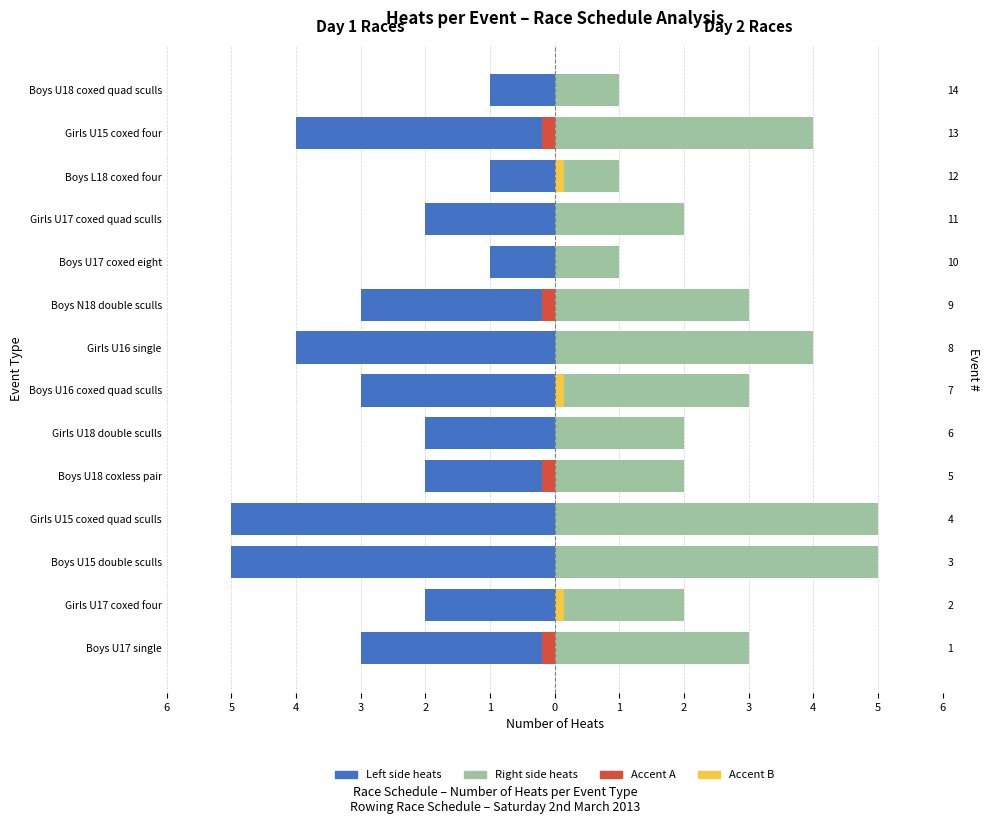

Reading left to right, list all the values displayed in this chart.

Day 1 Events (Left): -3.0	-2.0	-5.0	-5.0	-2.0	-2.0	-3.0	-4.0	-3.0	-1.0	-2.0	-1.0	-4.0	-1.0
Day 1 Events (Right): 3.0	2.0	5.0	5.0	2.0	2.0	3.0	4.0	3.0	1.0	2.0	1.0	4.0	1.0
Accent Left: -0.2	0.0	0.0	0.0	-0.2	0.0	0.0	0.0	-0.2	0.0	0.0	0.0	-0.2	0.0
Accent Right: 0.0	0.1	0.0	0.0	0.0	0.0	0.1	0.0	0.0	0.0	0.0	0.1	0.0	0.0